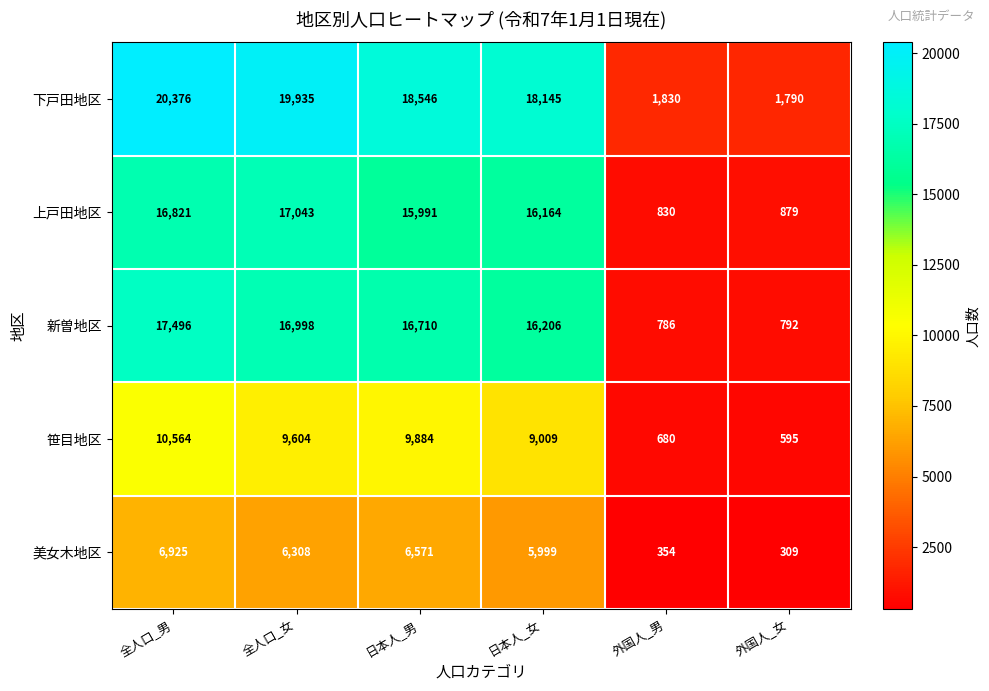

Reading right to left, extract all data points from this chart.

下戸田地区: 外国人_女=1790	外国人_男=1830	日本人_女=18145	日本人_男=18546	全人口_女=19935	全人口_男=20376
上戸田地区: 外国人_女=879	外国人_男=830	日本人_女=16164	日本人_男=15991	全人口_女=17043	全人口_男=16821
新曽地区: 外国人_女=792	外国人_男=786	日本人_女=16206	日本人_男=16710	全人口_女=16998	全人口_男=17496
笹目地区: 外国人_女=595	外国人_男=680	日本人_女=9009	日本人_男=9884	全人口_女=9604	全人口_男=10564
美女木地区: 外国人_女=309	外国人_男=354	日本人_女=5999	日本人_男=6571	全人口_女=6308	全人口_男=6925